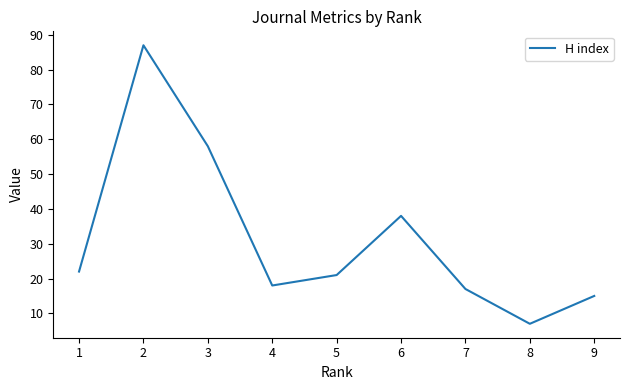

What is the change in value from 7 to 8?

-10